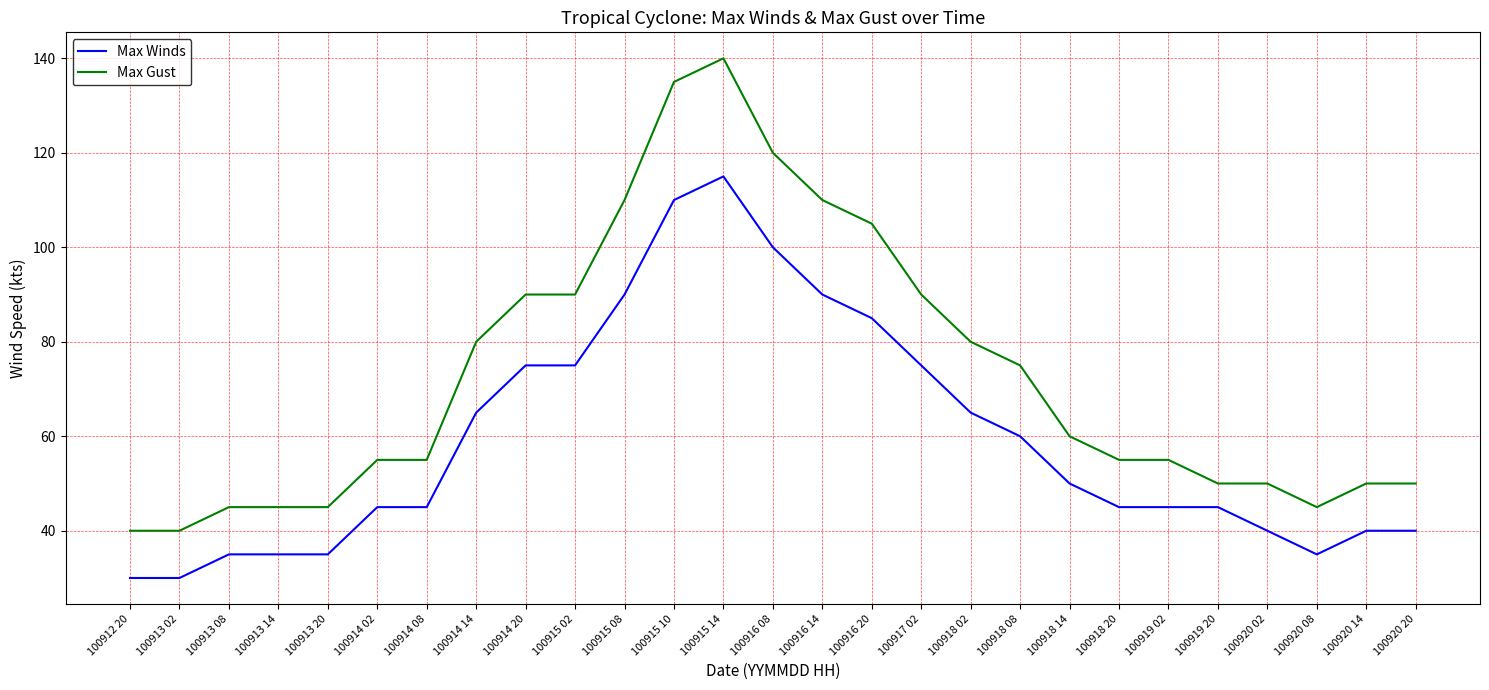

The value of Max Gust at 100914 08 is 18. True or false?

False